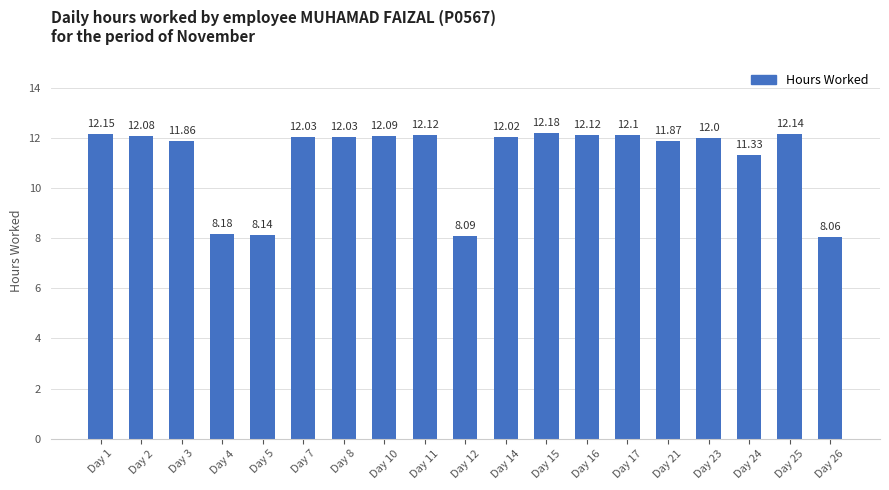

Count the number of categories in the chart.

19